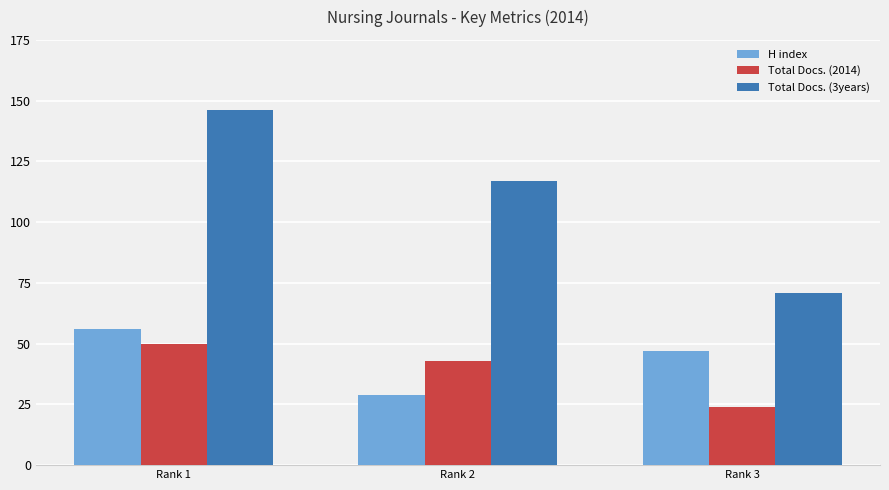

Which series changed the most between Rank 1 and Rank 2?

Total Docs. (3years)